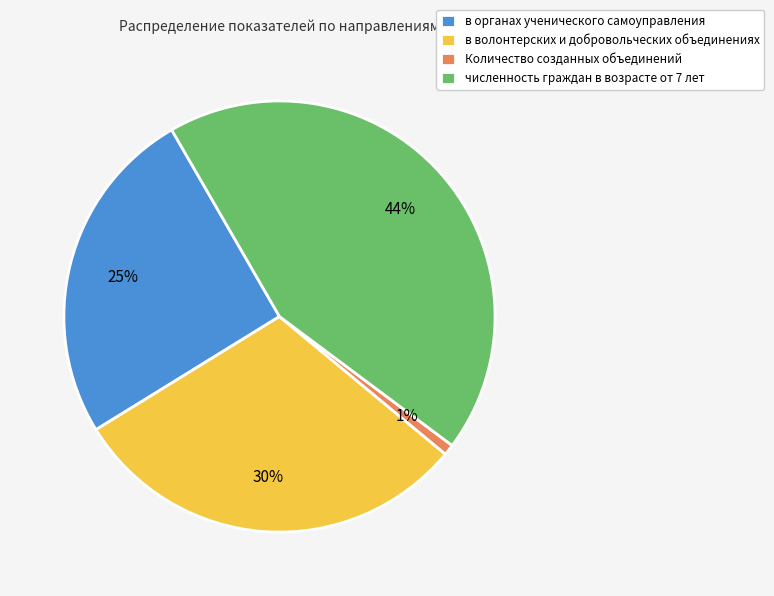

Do в органах ученического самоуправления and в волонтерских и добровольческих объединениях together represent more than half of the pie?

Yes